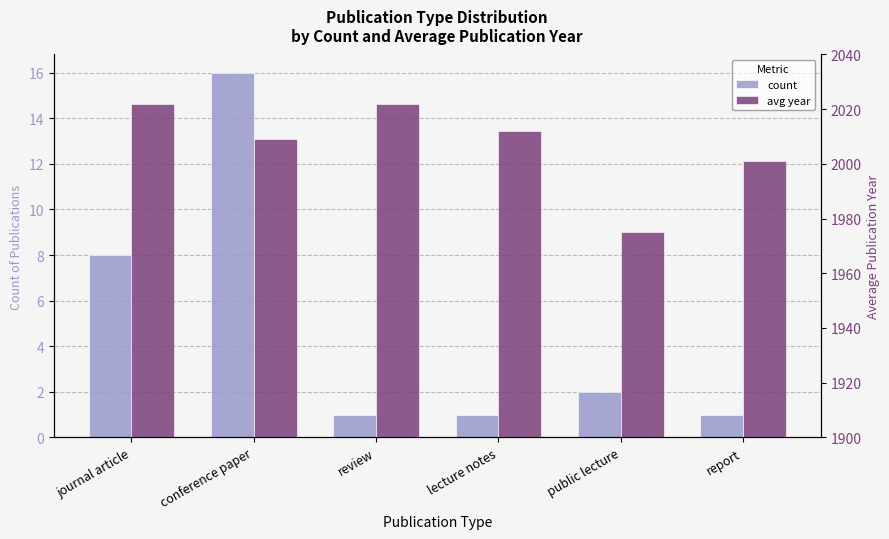

The count series shows 4 at journal article. True or false?

False